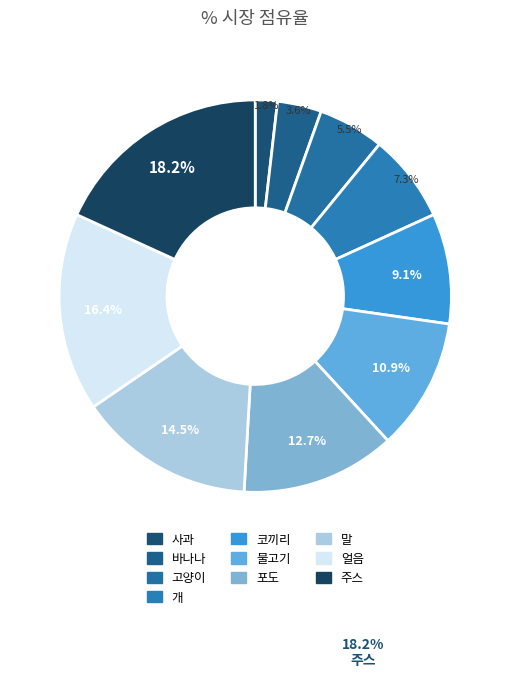

What is the smallest slice in the pie chart?

사과